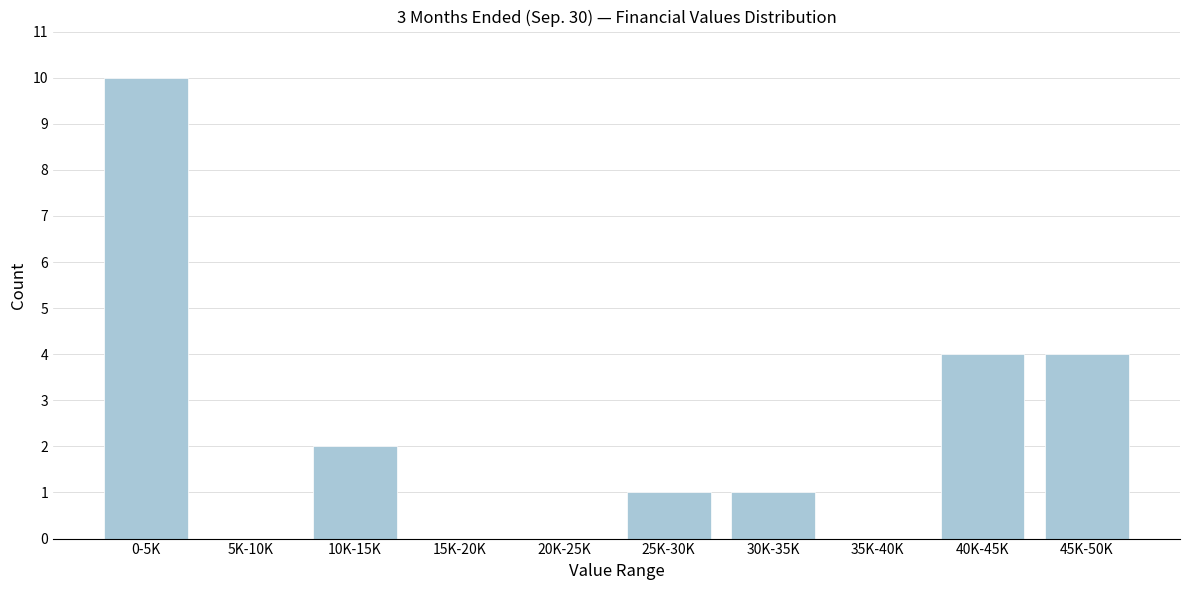

Reading right to left, transcribe all the data shown in this chart.

45K-50K=4	40K-45K=4	35K-40K=0	30K-35K=1	25K-30K=1	20K-25K=0	15K-20K=0	10K-15K=2	5K-10K=0	0-5K=10